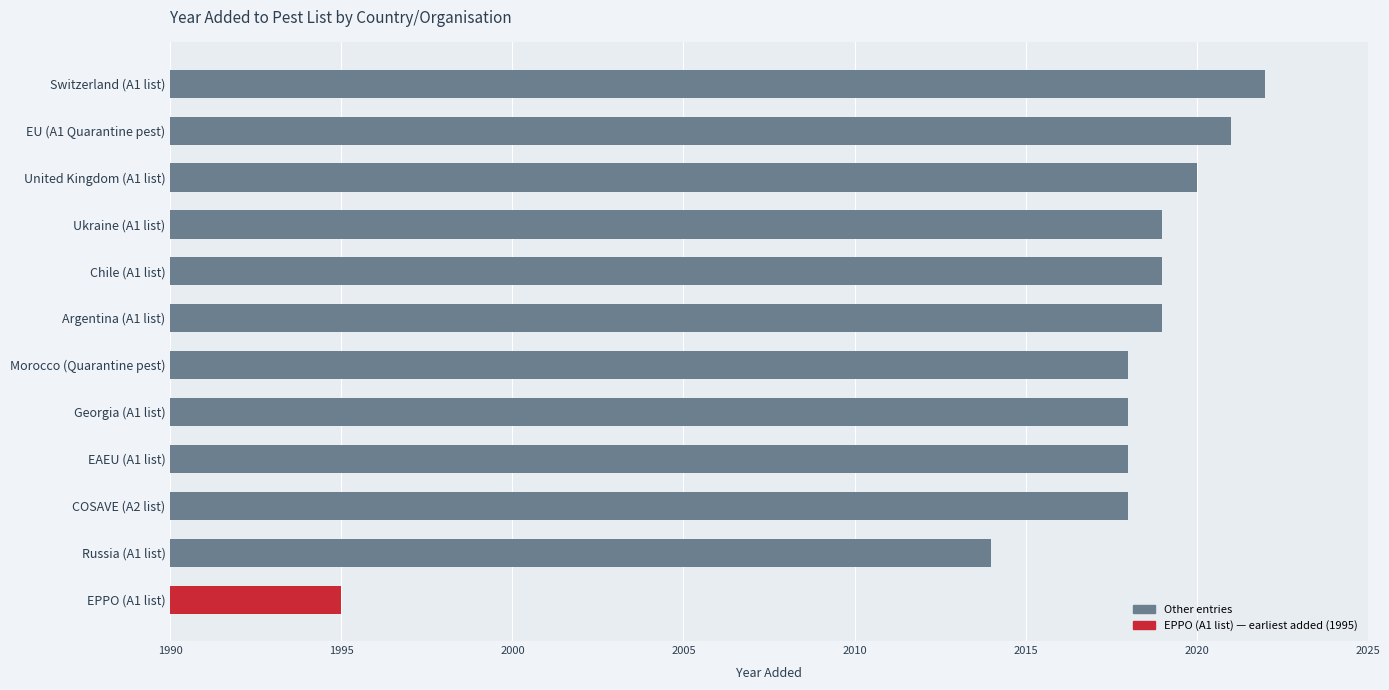

At which category does the chart reach its minimum across all series?

EPPO (A1 list)